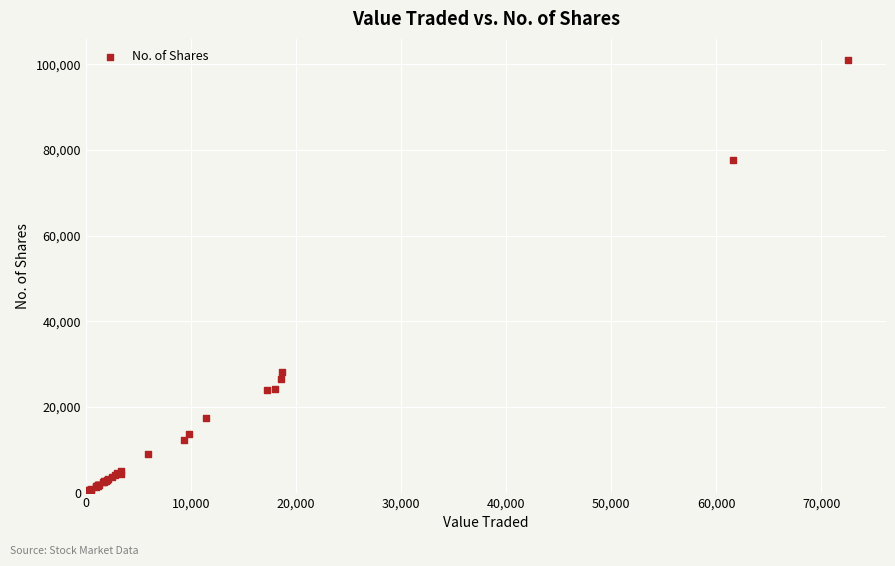

What Y value in the scatter plot is closest to 50481?

28252